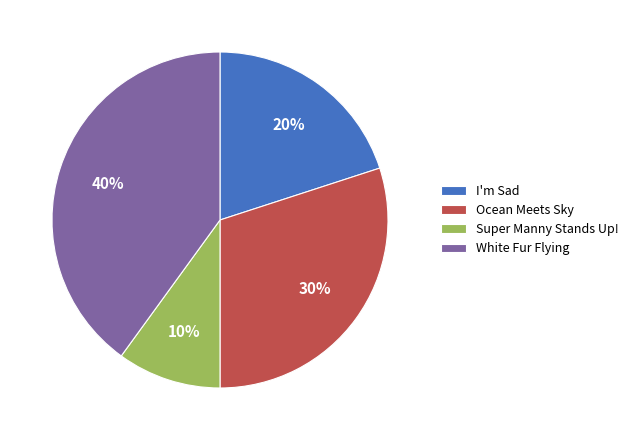

What is the ratio of the value at White Fur Flying to the value at Ocean Meets Sky?

1.3